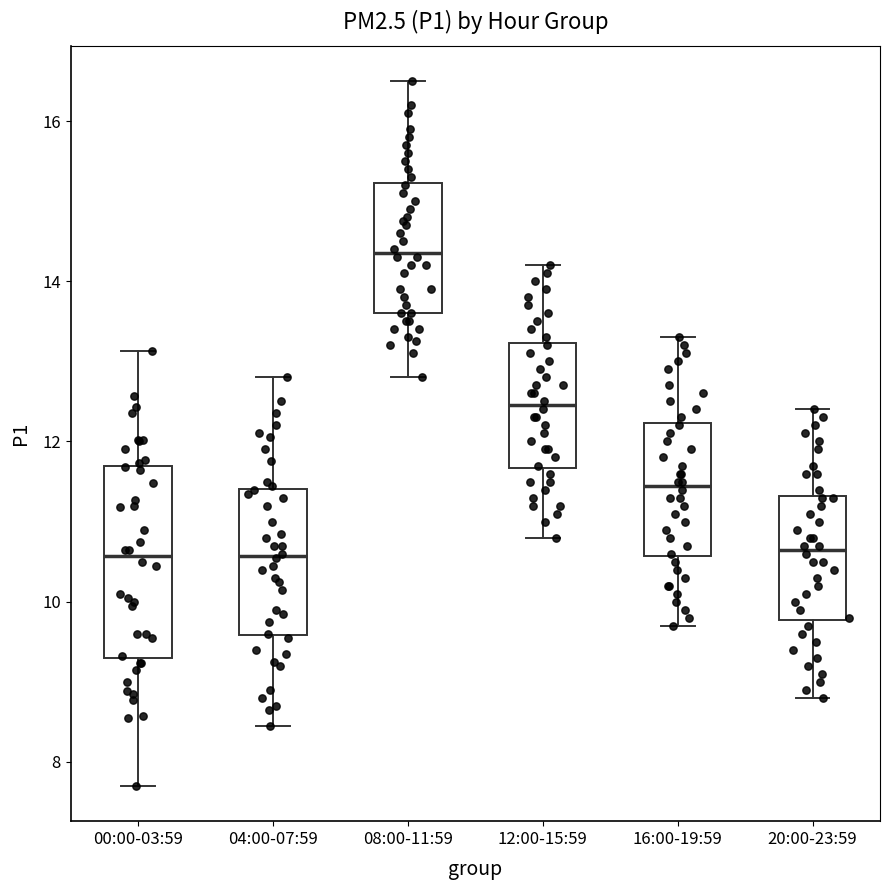

Where is the lower edge of the box for 04:00-07:59 on the y-axis? The values are not printed on the chart, so give them approximately, as read against the axis.

9.6